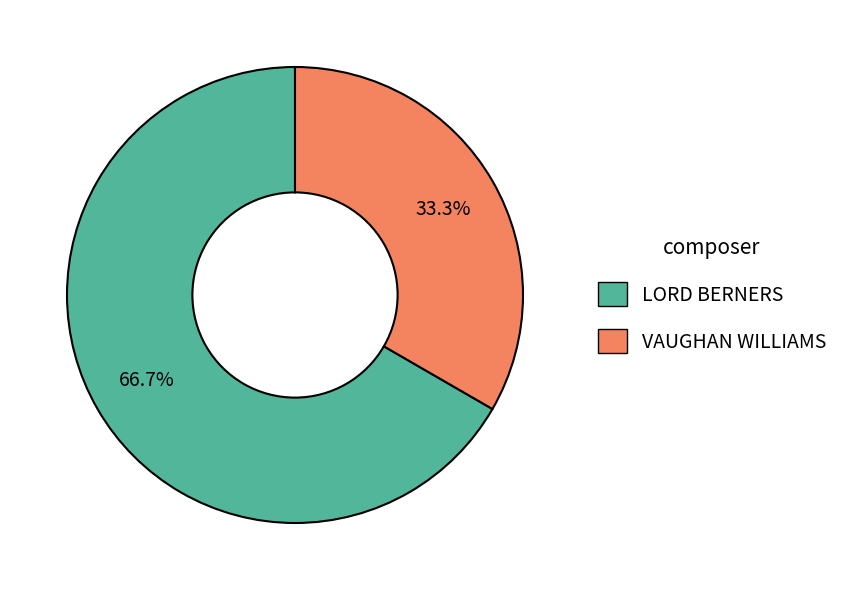

To the nearest percent, what is the difference between the VAUGHAN WILLIAMS and LORD BERNERS slice percentages?

33%